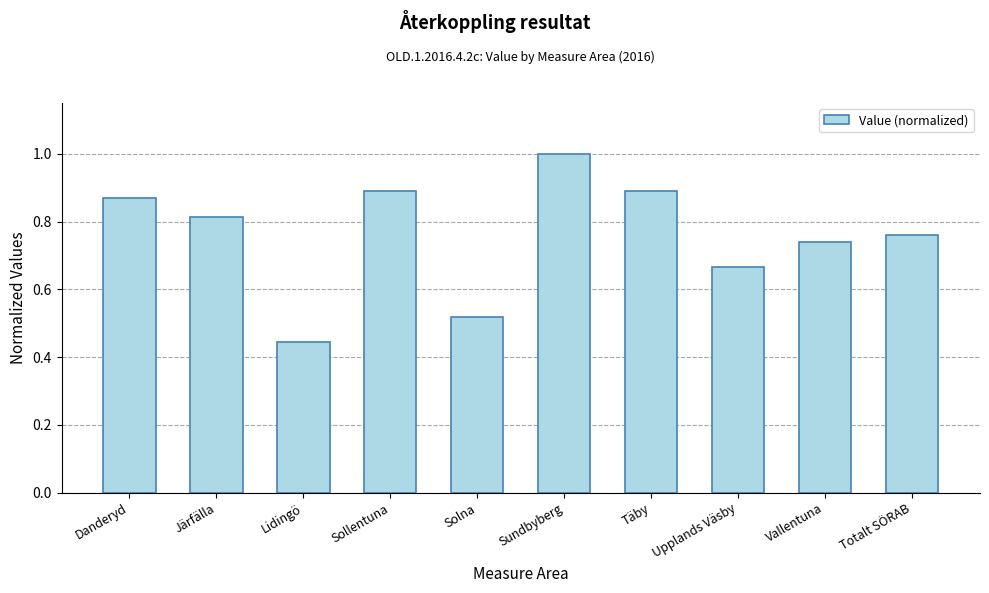

What position from the right is Solna?

6